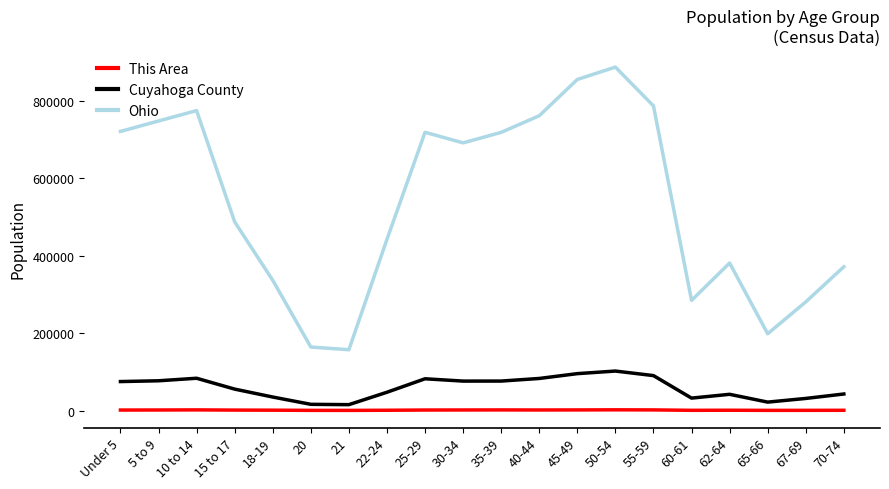

What is the total value across all series at 50-54?

990811